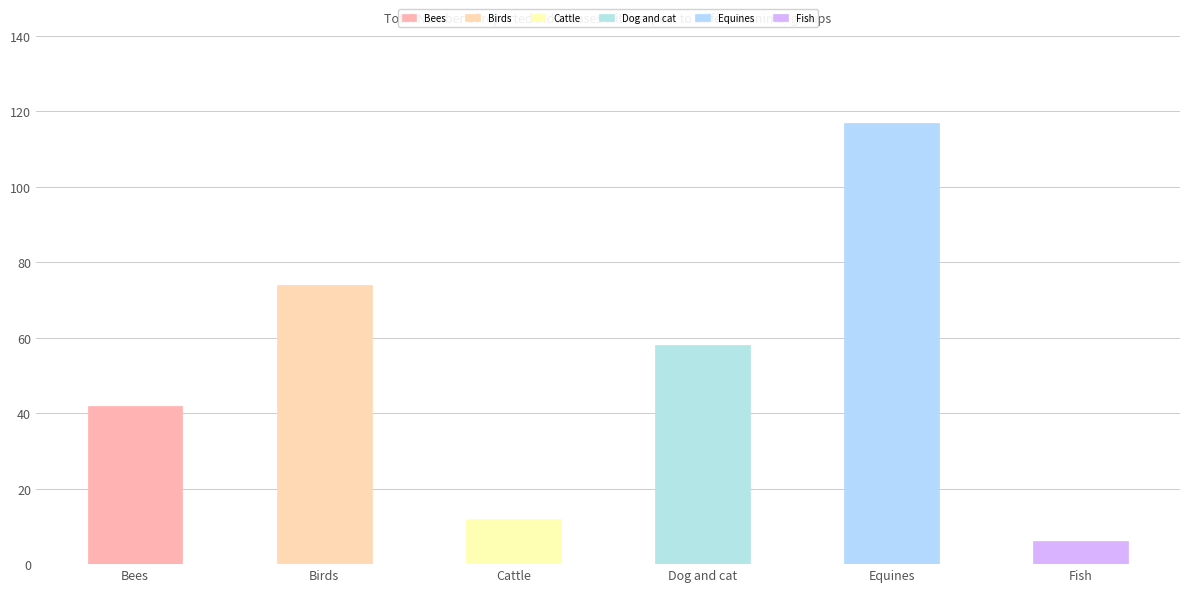

Does the chart contain any negative values?

No